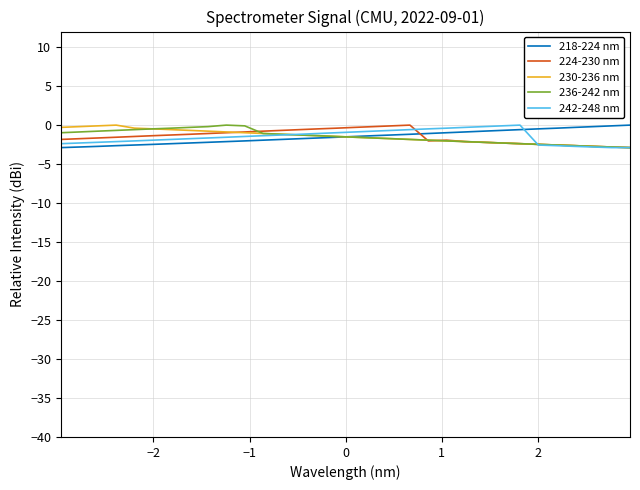

What is the smallest value displayed?

-2.9